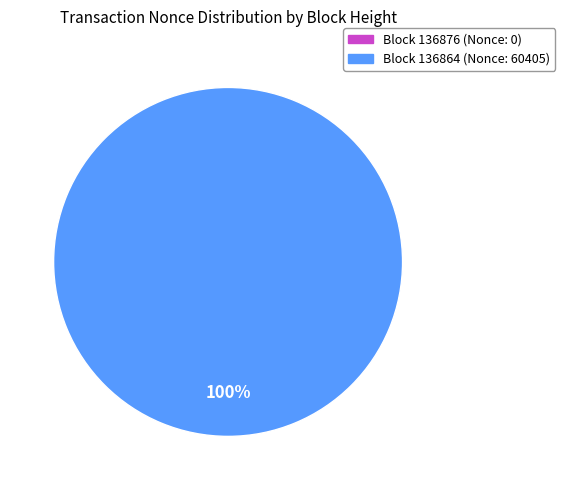

Is there any slice that represents more than half of the pie?

Yes